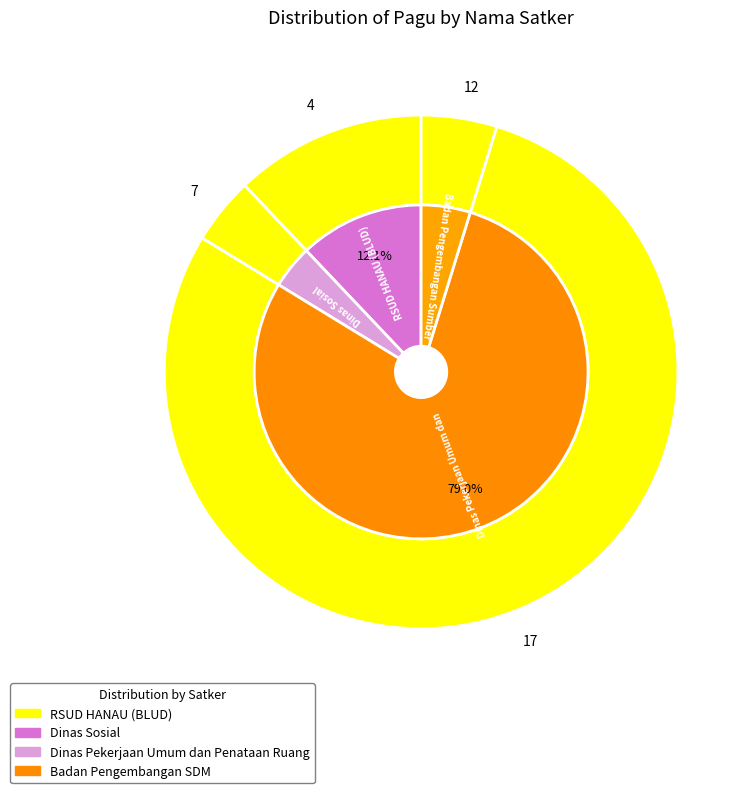

Which category has the smallest portion of the pie?

Badan Pengembangan Sumber Daya Manusia